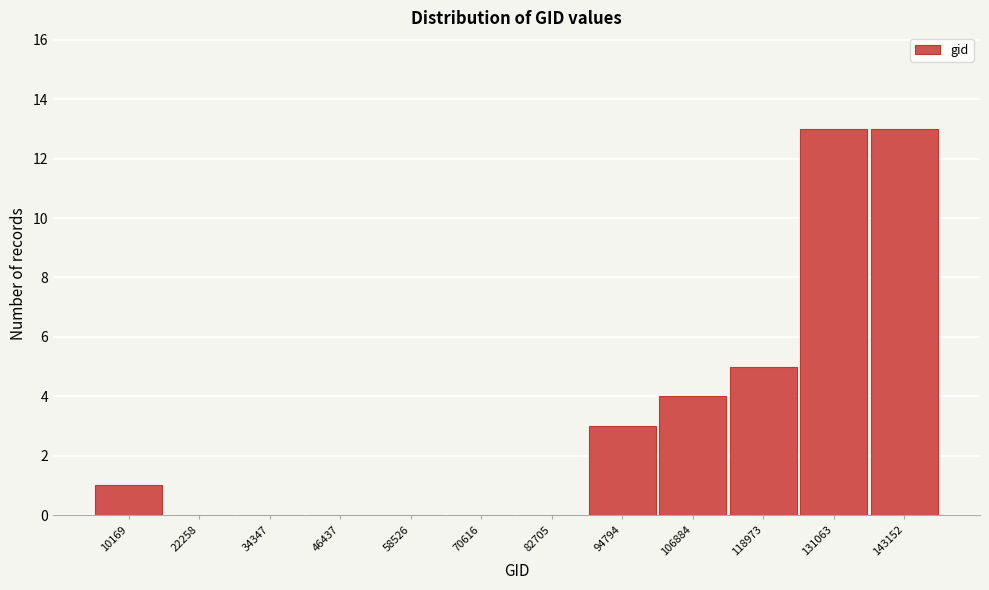

The chart shows a value of 13 at 131063. True or false?

True